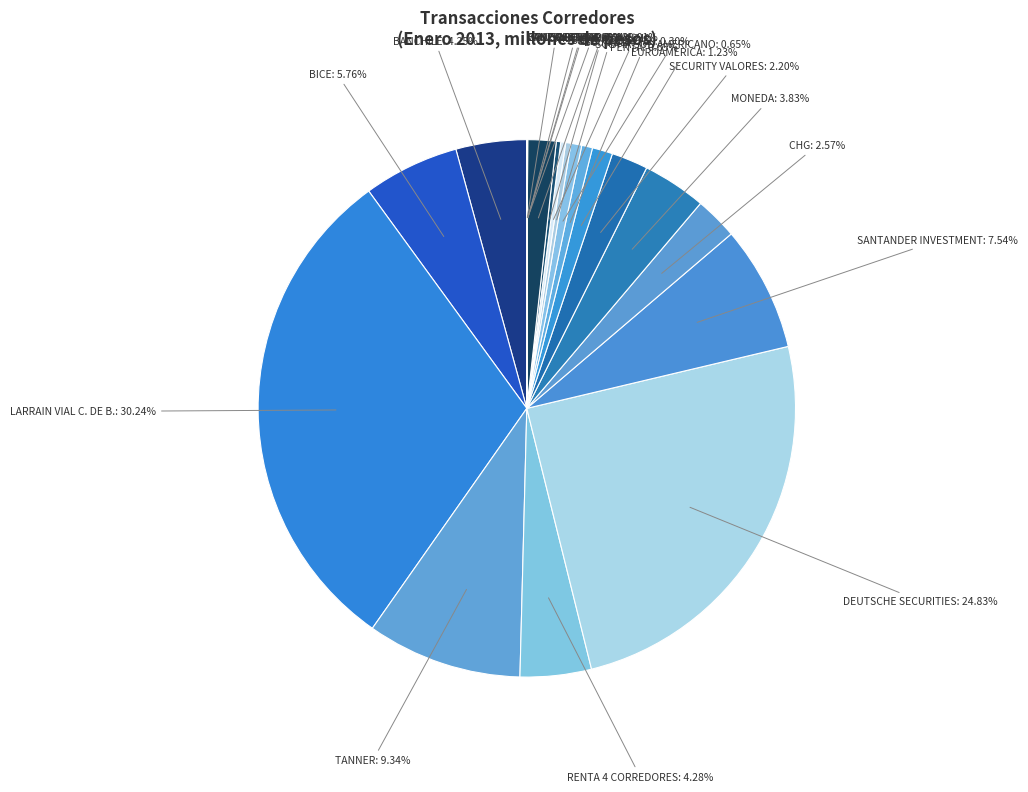

Does CHG represent more than half of the total?

No